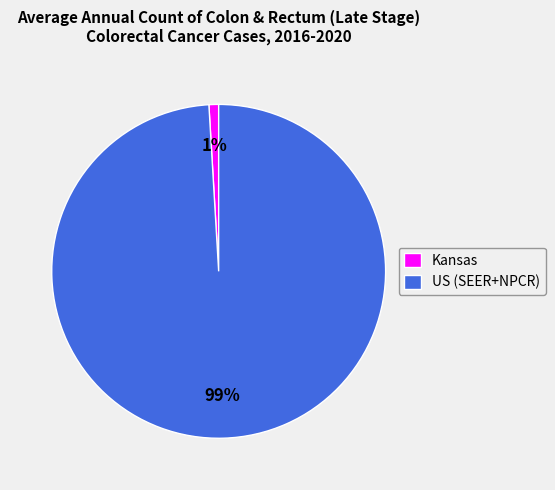

Which has a higher value, Kansas or US (SEER+NPCR)?

US (SEER+NPCR)